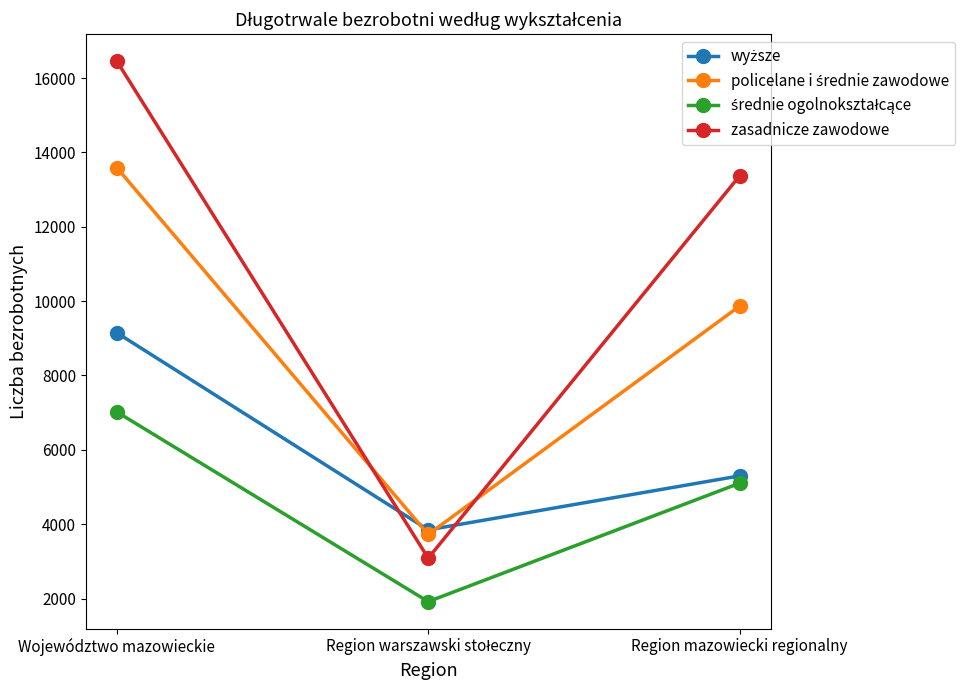

What is the smallest value displayed?

1917